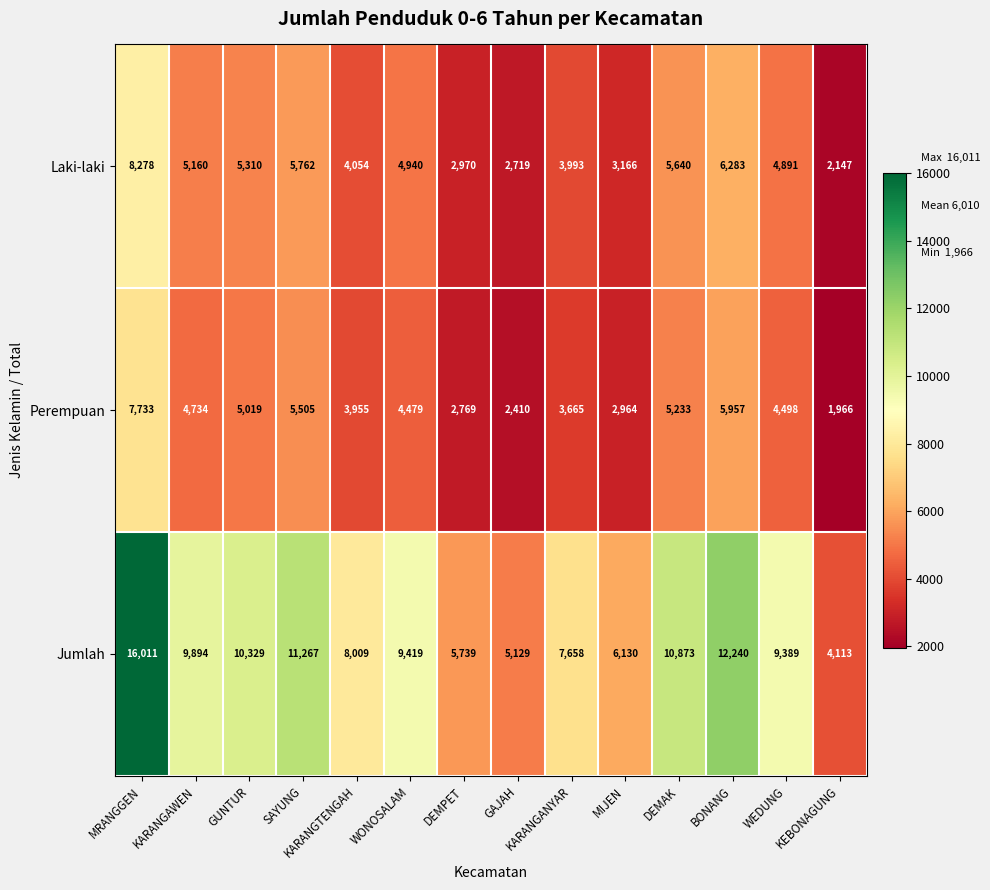

How many data points in Laki-laki are less than 4940?

7